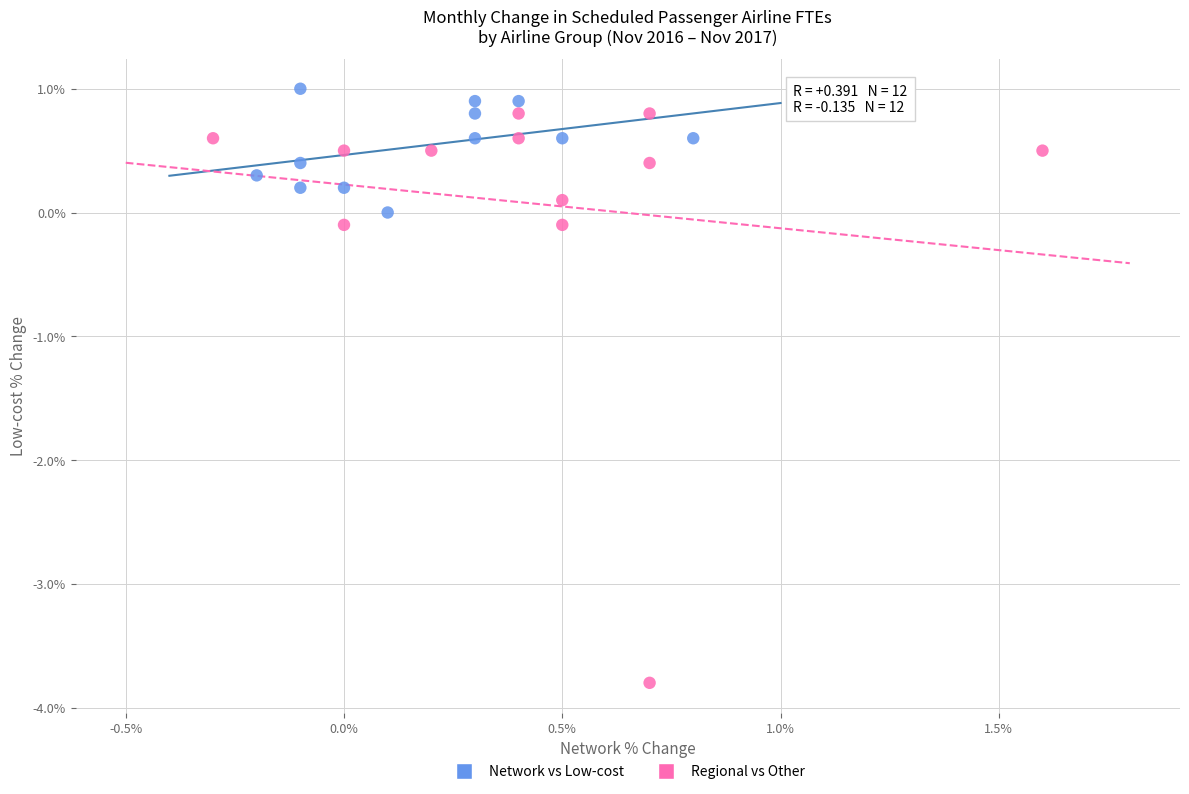

Which series contains the highest Y value?

Network vs Low-cost